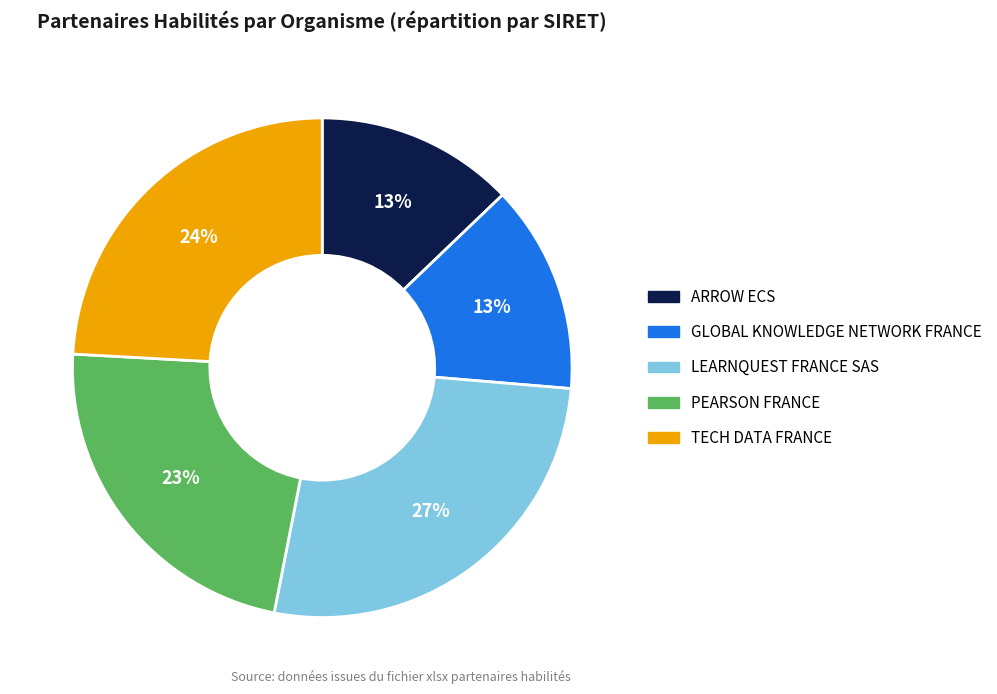

Do ARROW ECS and PEARSON FRANCE together represent more than half of the pie?

No